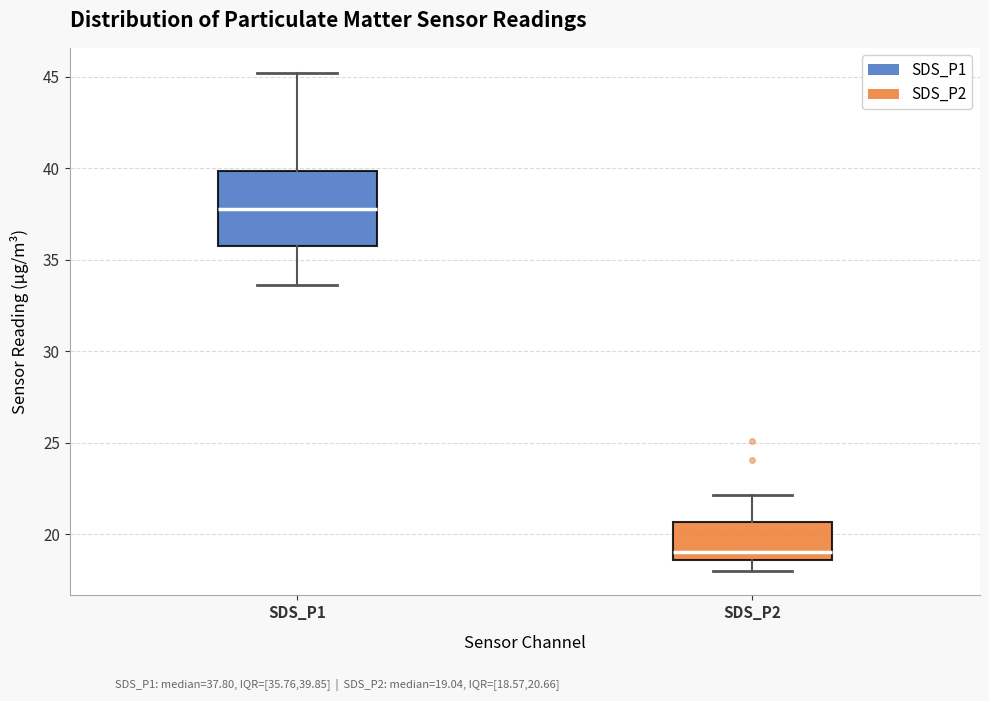

Reading left to right, read every box against the y-axis: the position of its median line, the range the box covers, and the ends of its whiskers. The values are not printed on the chart, so give them approximately, as read against the axis.

SDS_P1: median 38.0, box 36.0 to 40.0, whiskers 33.5 to 45.0
SDS_P2: median 19.0, box 18.5 to 20.5, whiskers 18.0 to 22.0